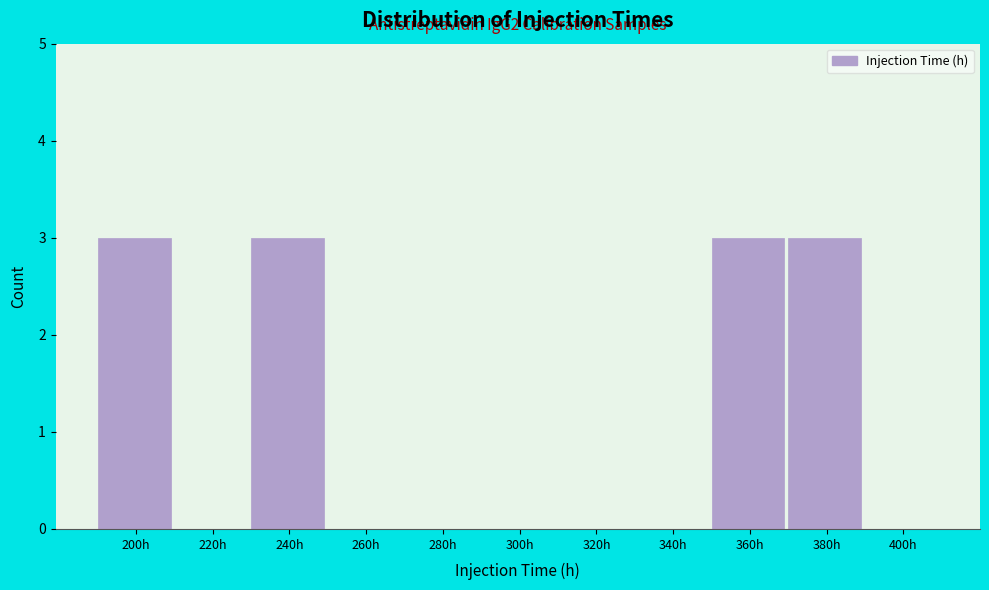

Reading right to left, extract all data points from this chart.

400h=0	380h=3	360h=3	340h=0	320h=0	300h=0	280h=0	260h=0	240h=3	220h=0	200h=3